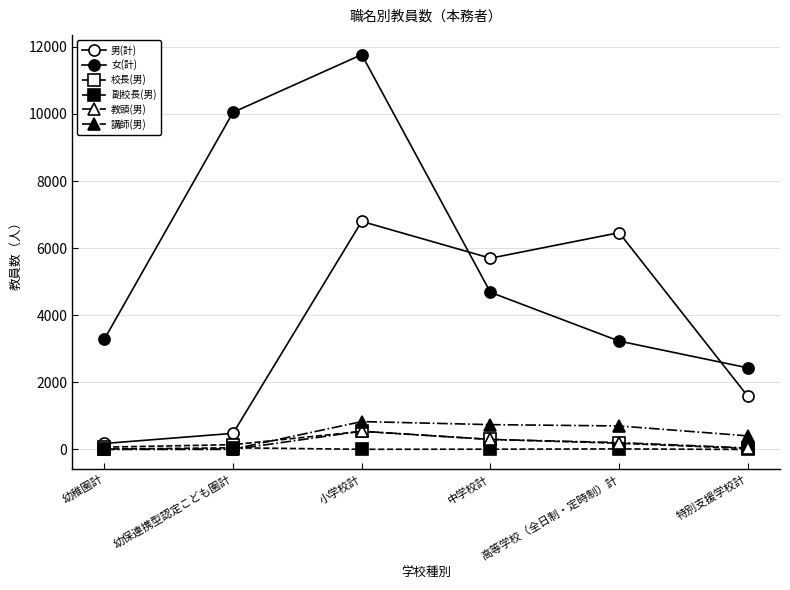

Is this an area chart (filled region under the line)?

No